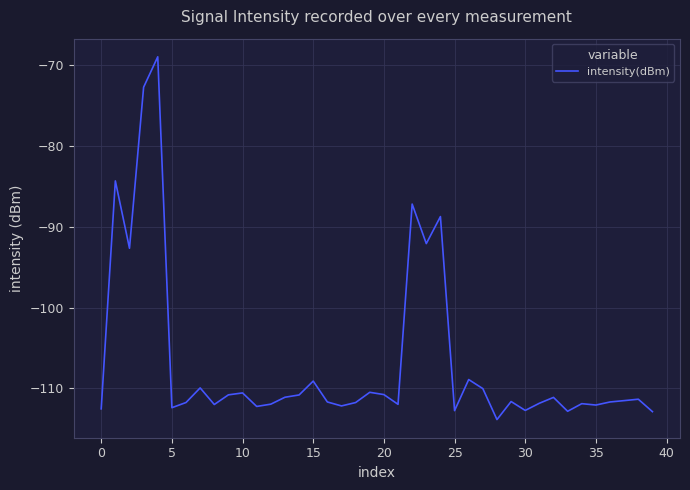

What is the average value?

-106.7